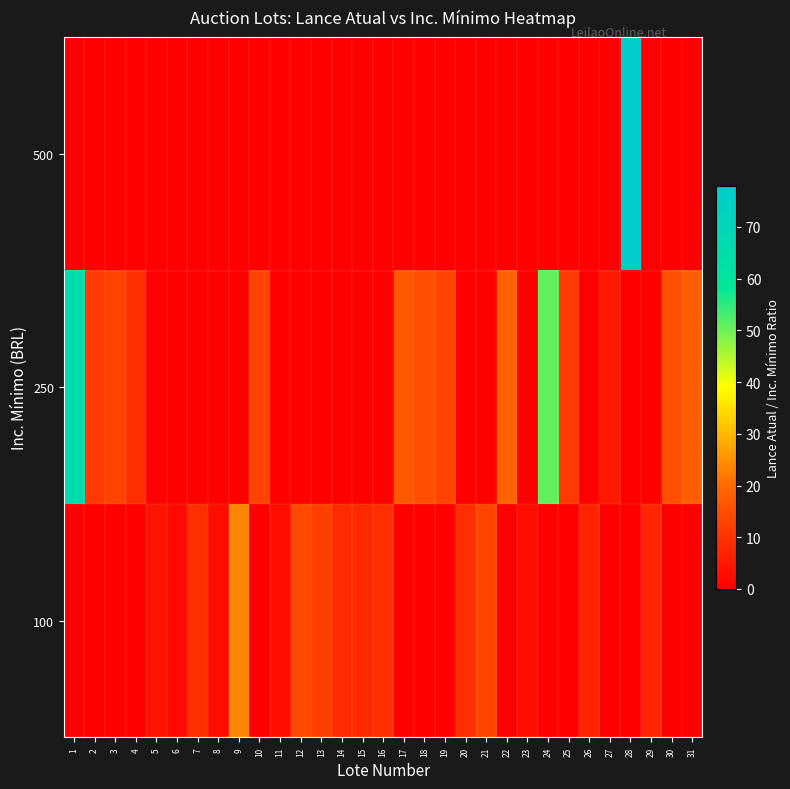

Which label corresponds to the smallest value in the chart?

1